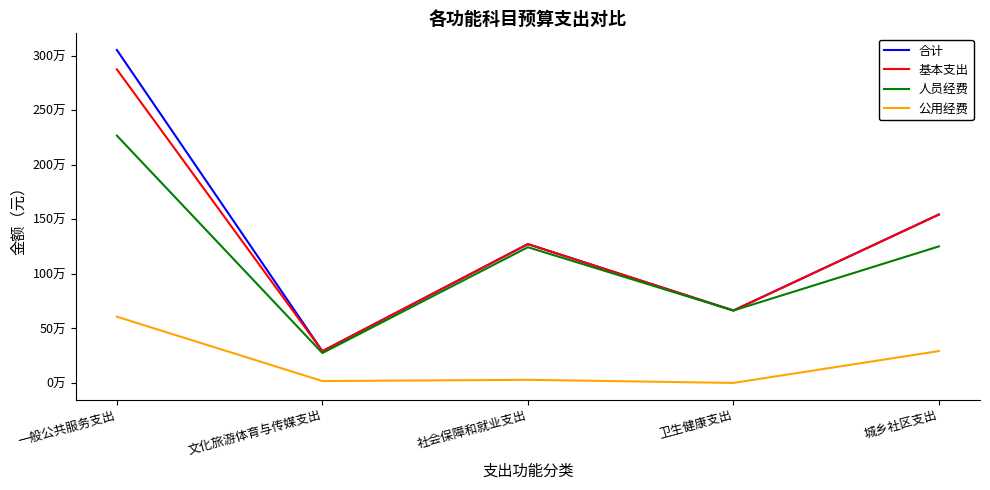

The value of 人员经费 at 文化旅游体育与传媒支出 is 274006.9. True or false?

True